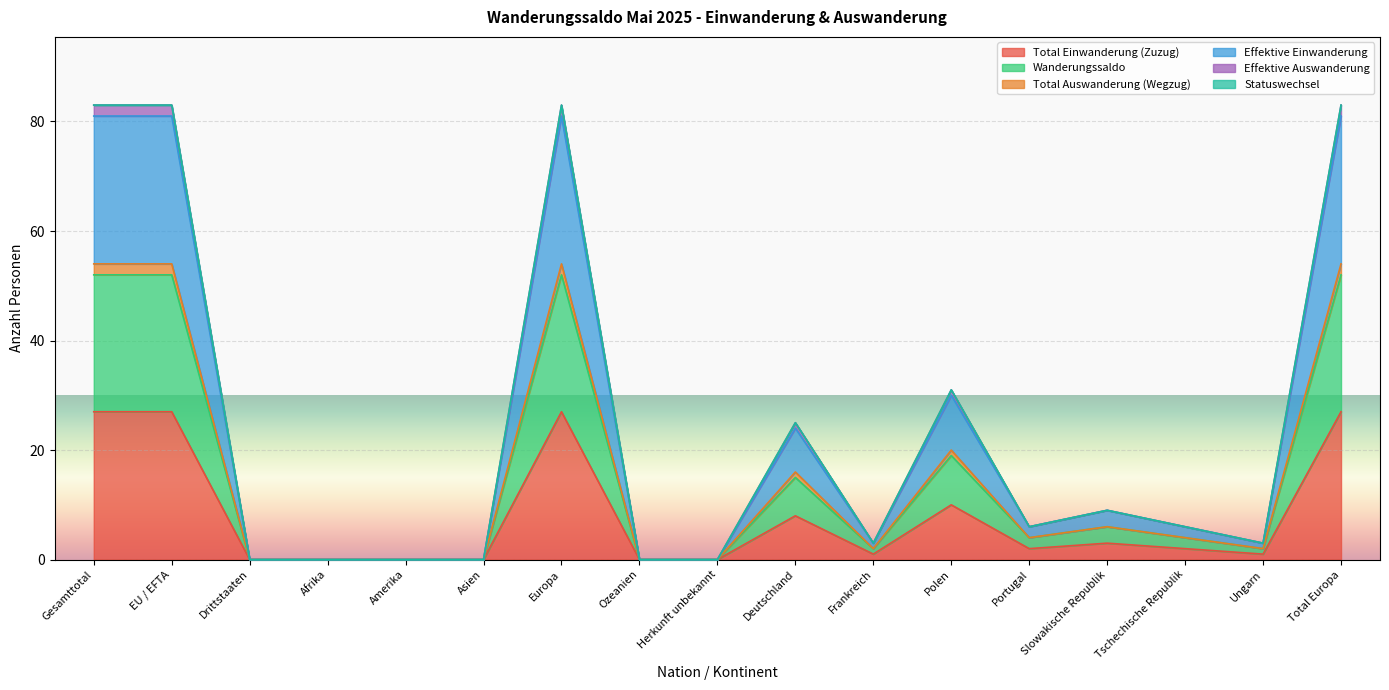

What is the difference between the highest and lowest values at Ungarn?

2